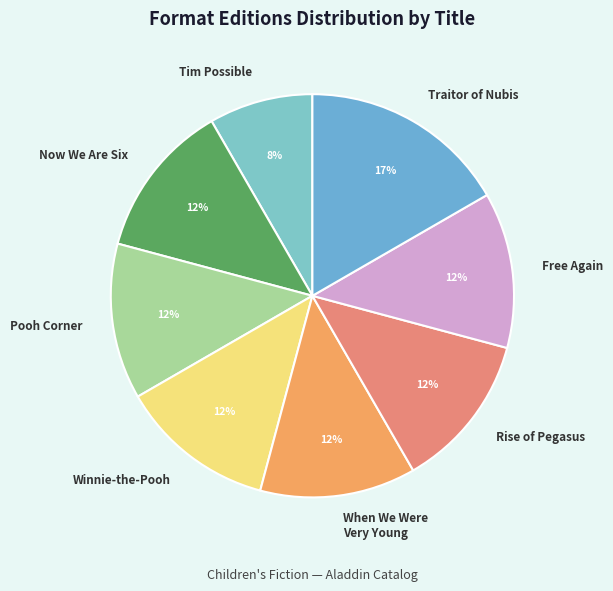

True or false: Tim Possible accounts for 2% of the total.

False